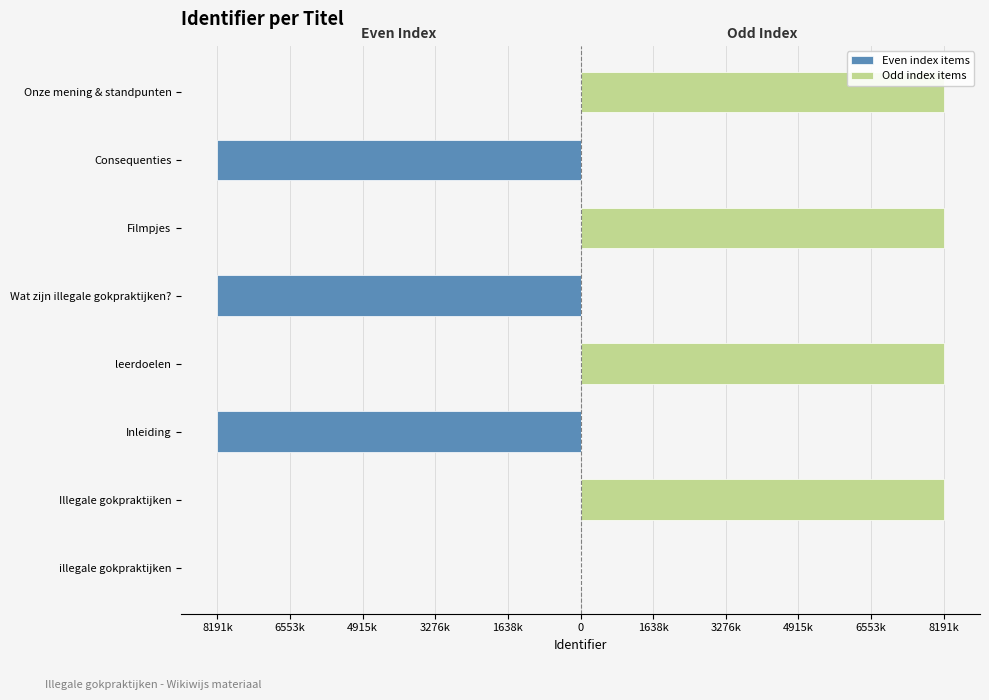

Is the value of Even index items at Onze mening & standpunten greater than the value of Odd index items at illegale gokpraktijken?

No